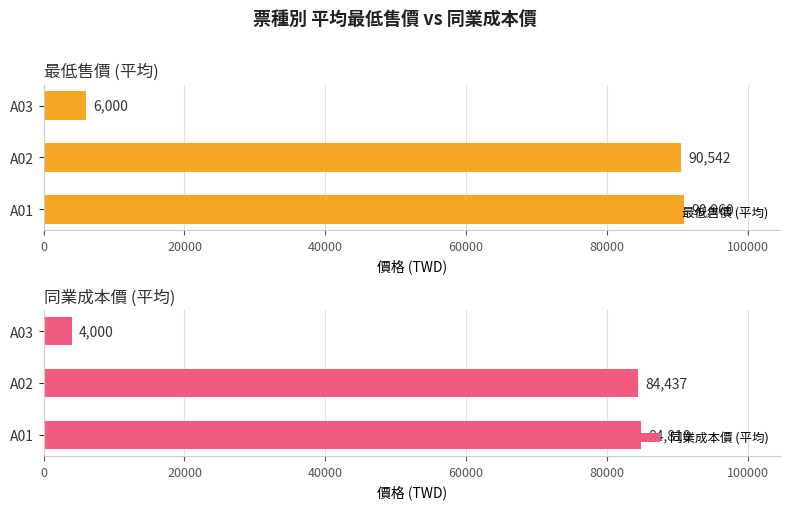

Reading left to right, what are all the values shown in this chart?

最低售價 (平均): 90960.0	90542.1	6000.0
同業成本價 (平均): 84810.0	84436.8	4000.0